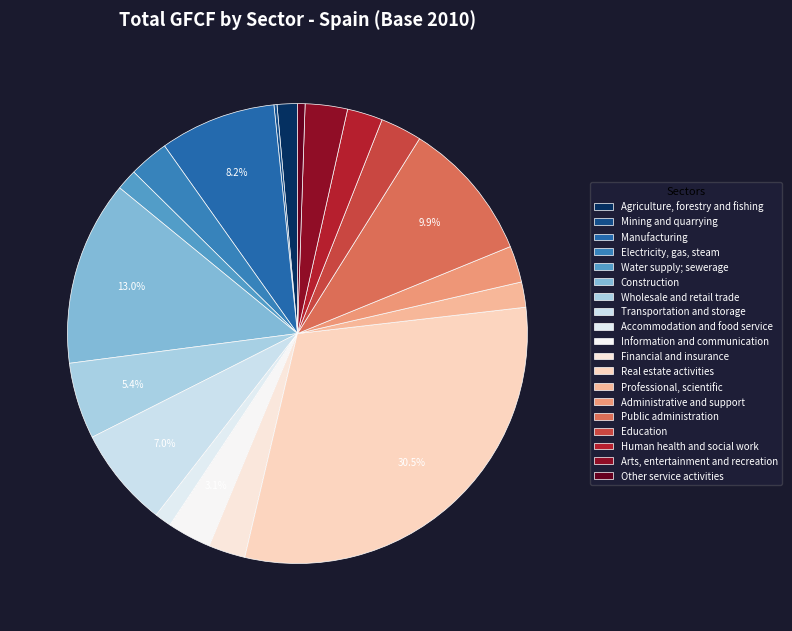

The Information and communication slice represents 3% of the pie. True or false?

True